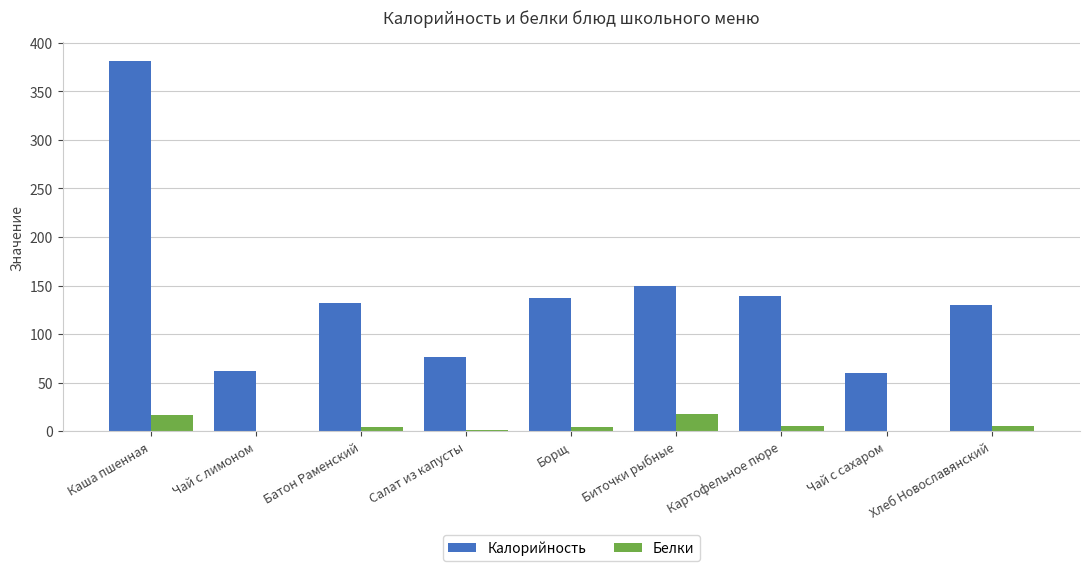

Is it true that Калорийность equals 78.7 at Картофельное пюре?

False